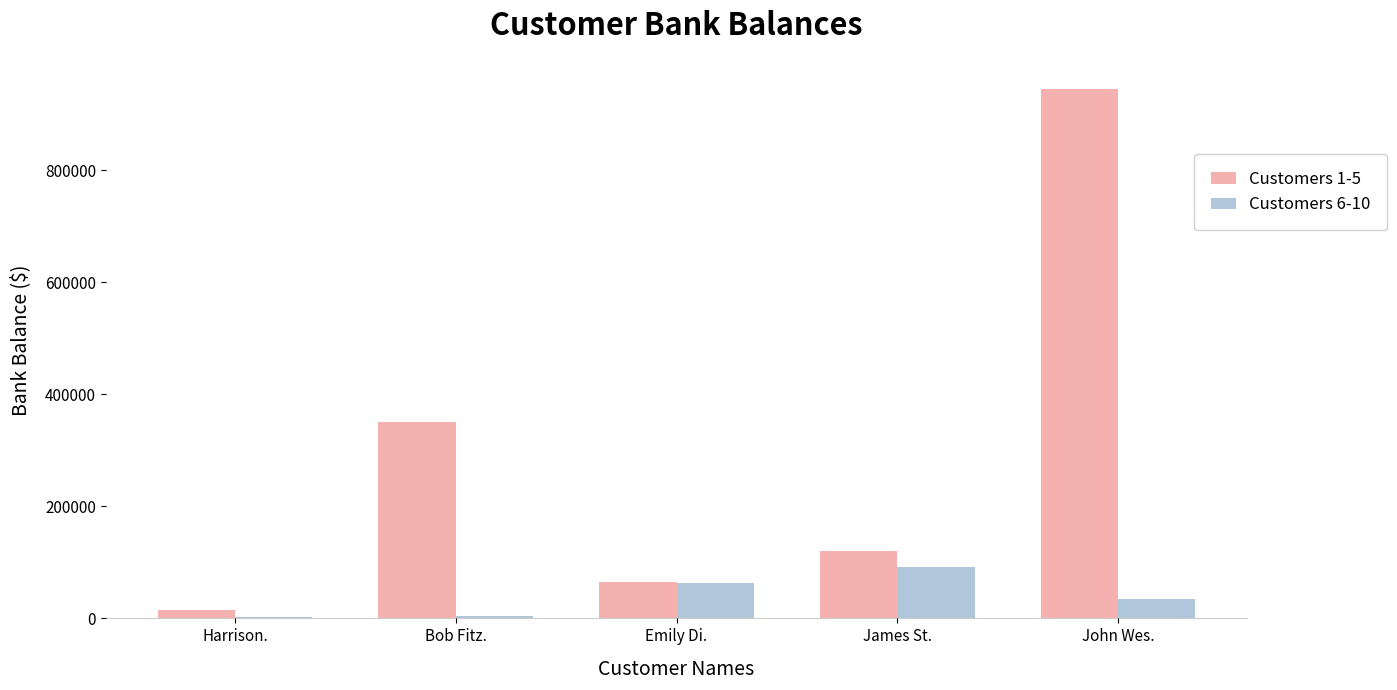

How many data points does each series have?

5